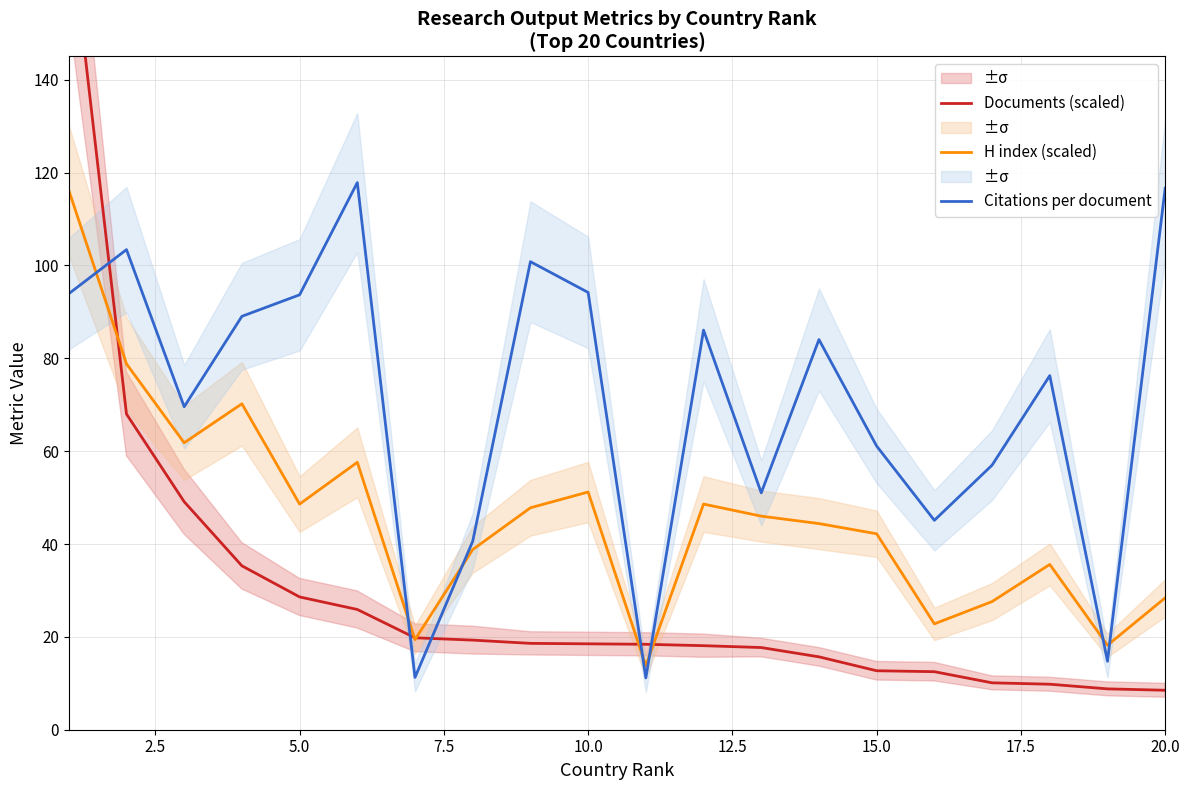

Which series has the widest spread of values?

Documents (scaled)